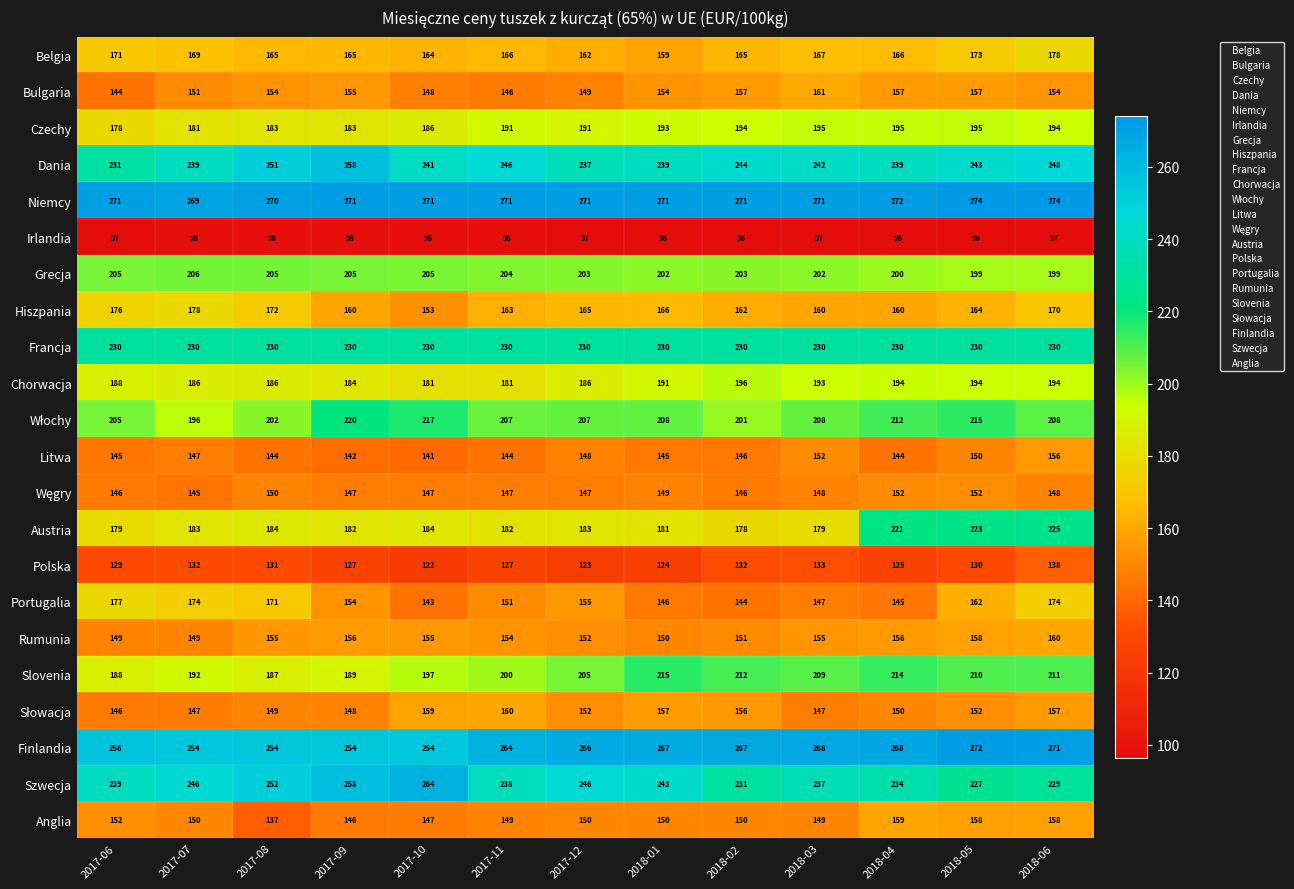

What is the difference between the second highest and second lowest values in the Slovenia series?

26